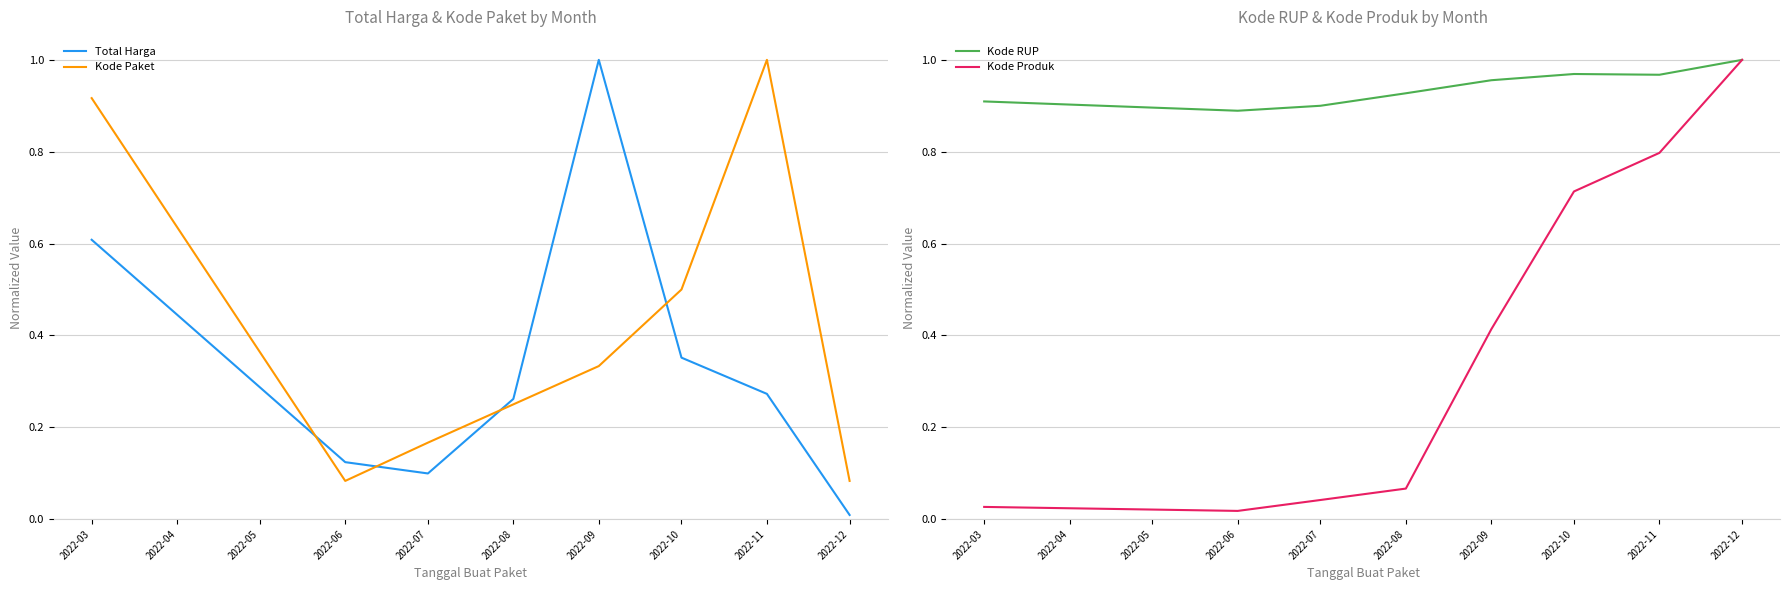

What are all the series names shown in the legend?

Total Harga, Kode Paket, Kode RUP, Kode Produk